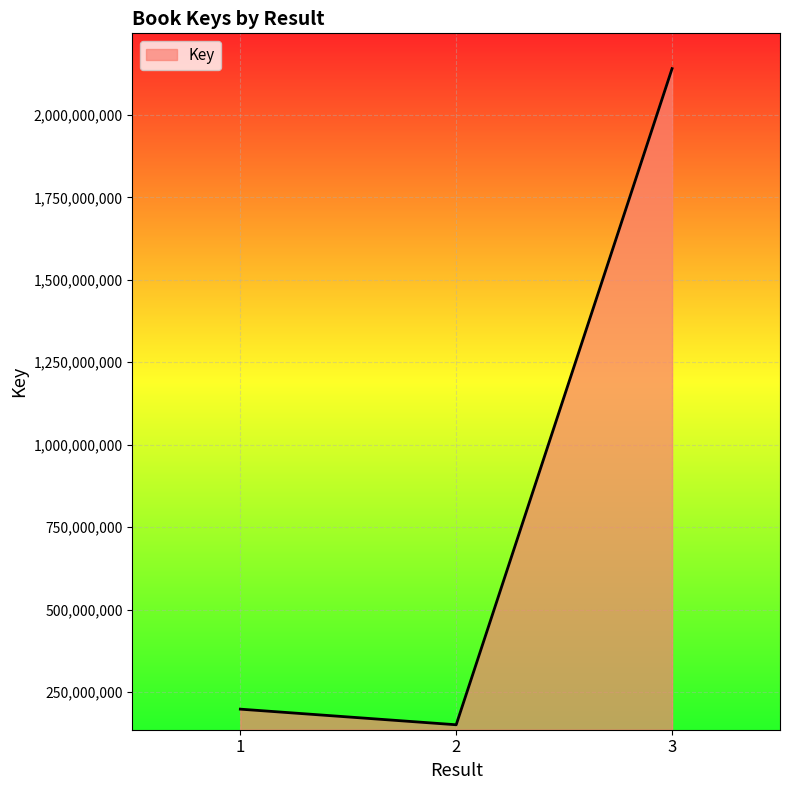

List the labels in order of value, largest first.

3, 1, 2